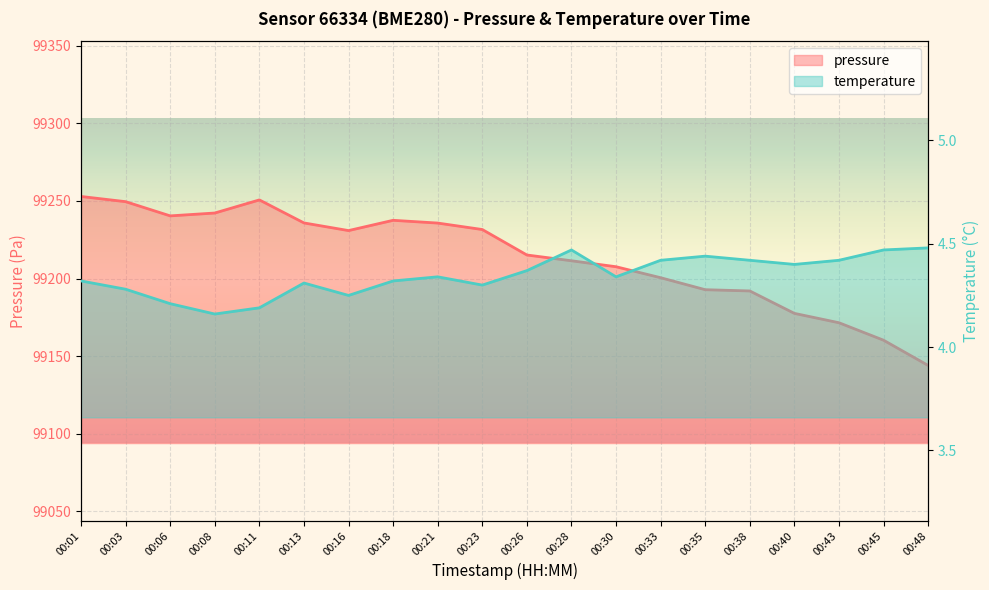

At which category does the chart reach its peak across all series?

00:01